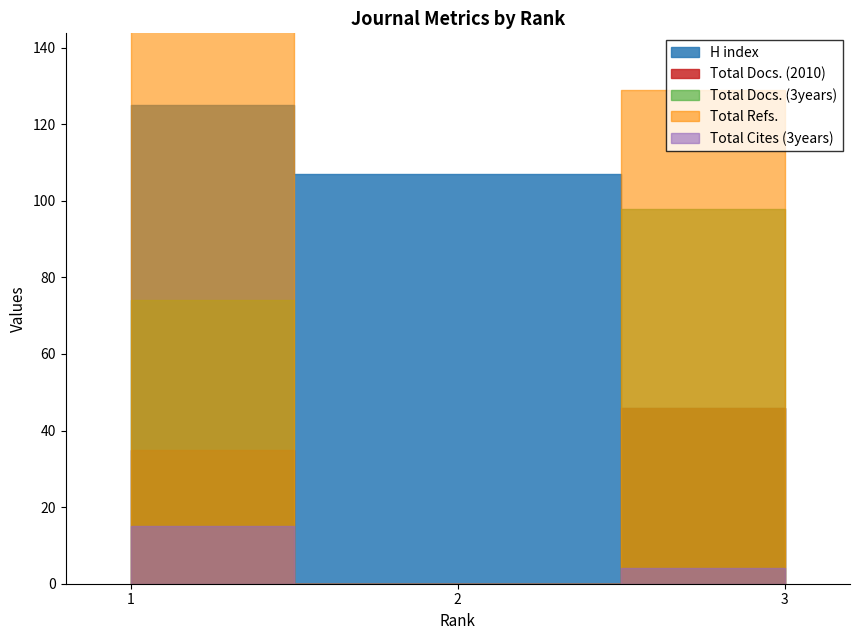

How many data points in Total Refs. are above 129?

1